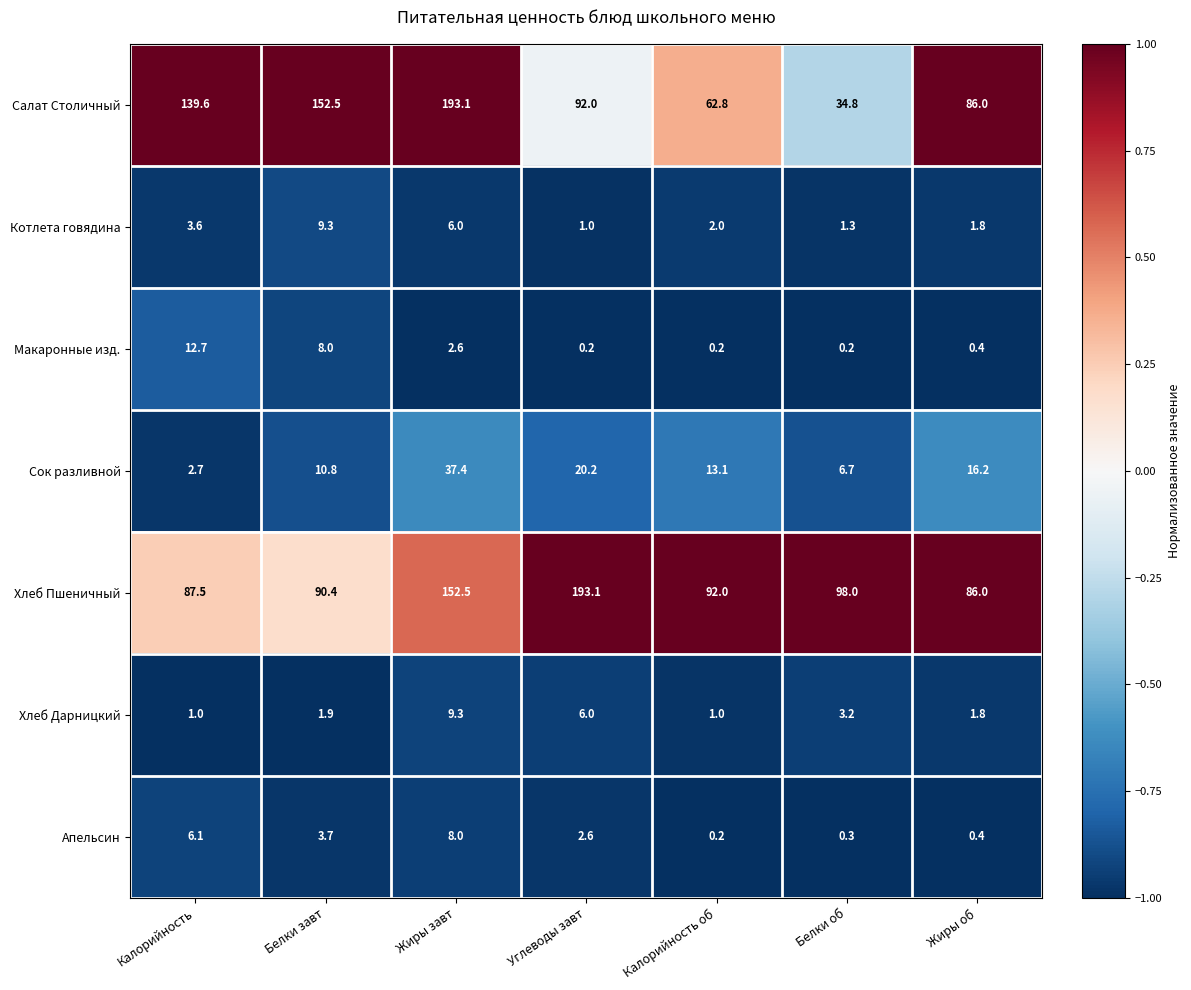

How many series are shown in this chart?

7